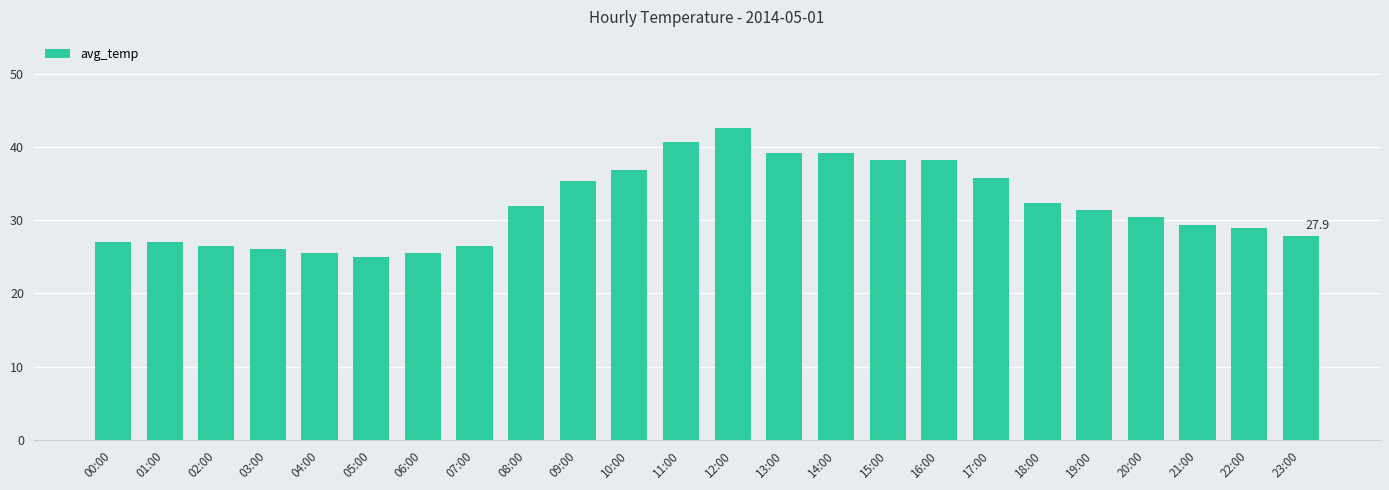

Which label corresponds to the largest value in the chart?

12:00